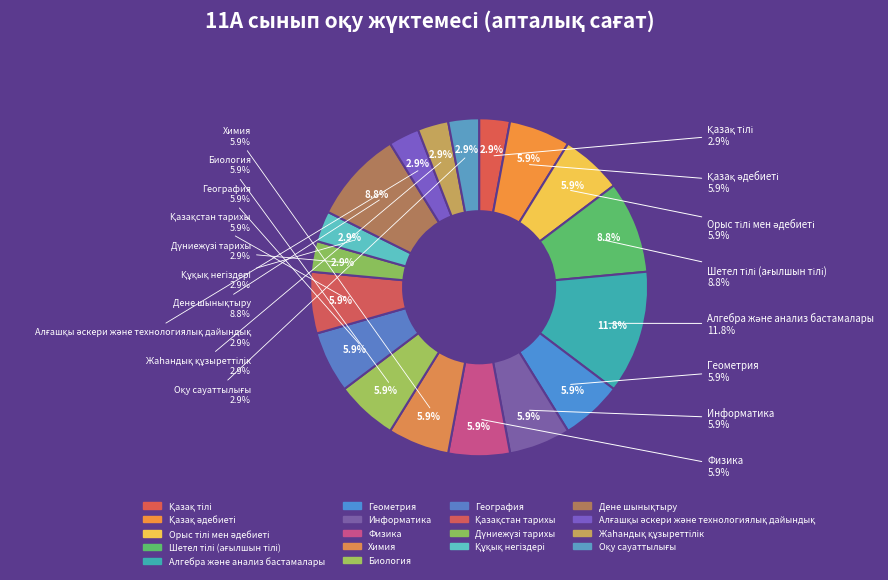

Approximately how many times larger is the value at Оқу сауаттылығы compared to Қазақстан тарихы?

0.5